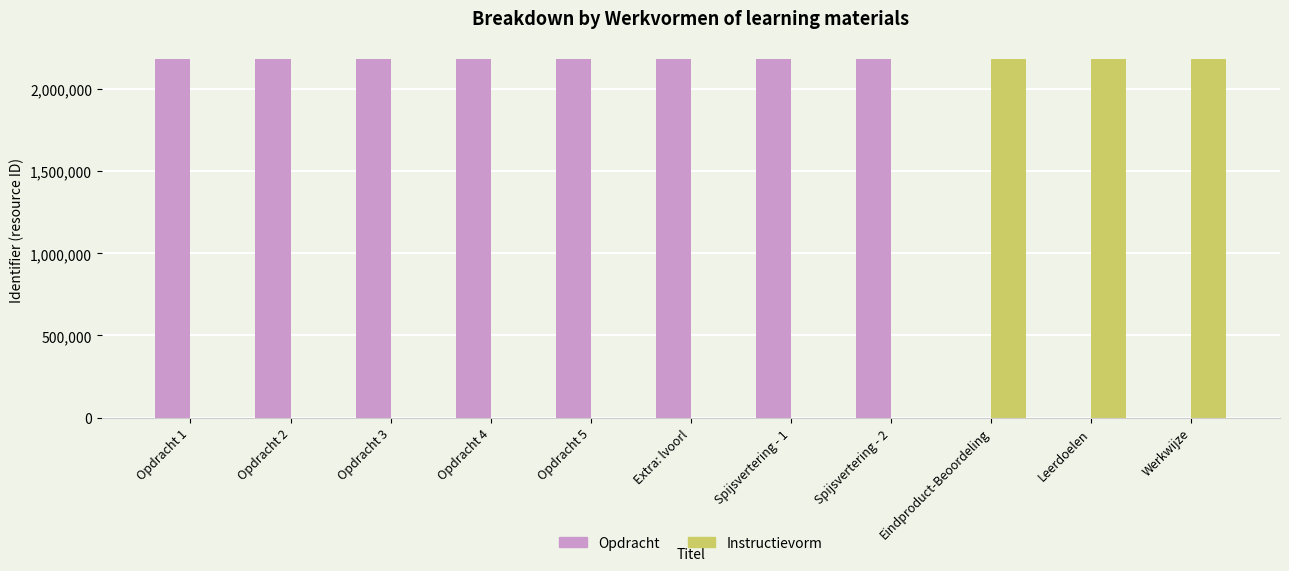

What is the highest value of the Opdracht series?

2185308